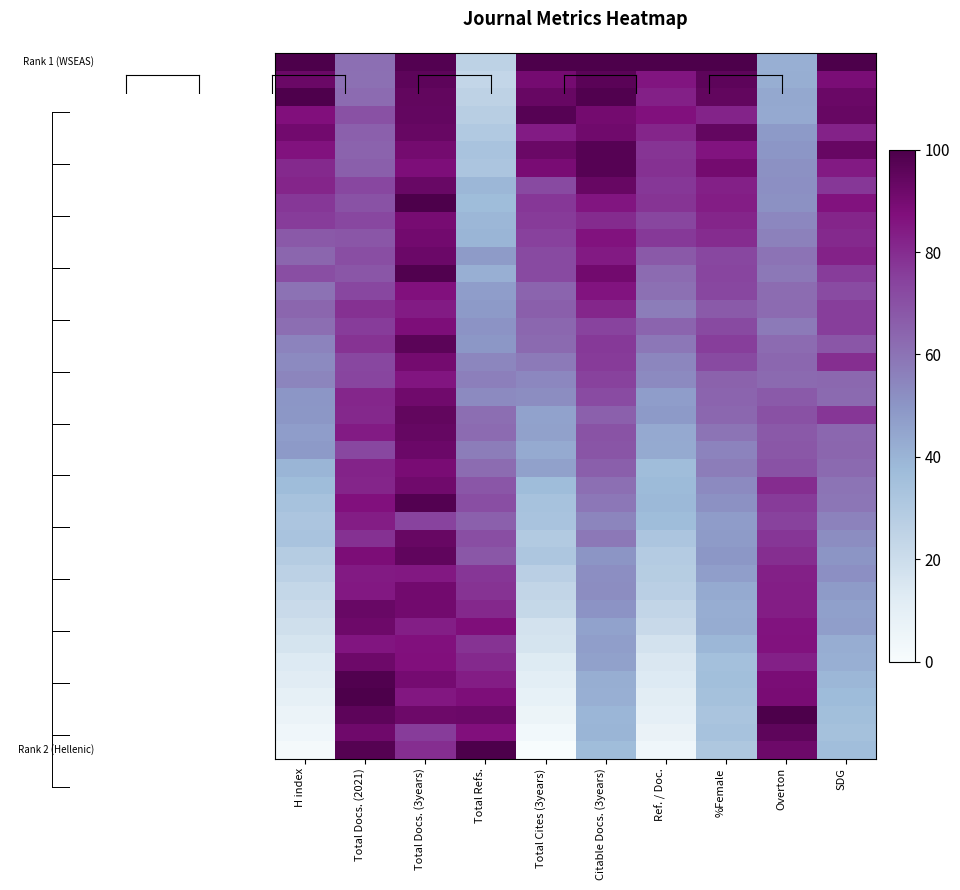

At which category is the sum across all series the highest?

Total Docs. (3years)